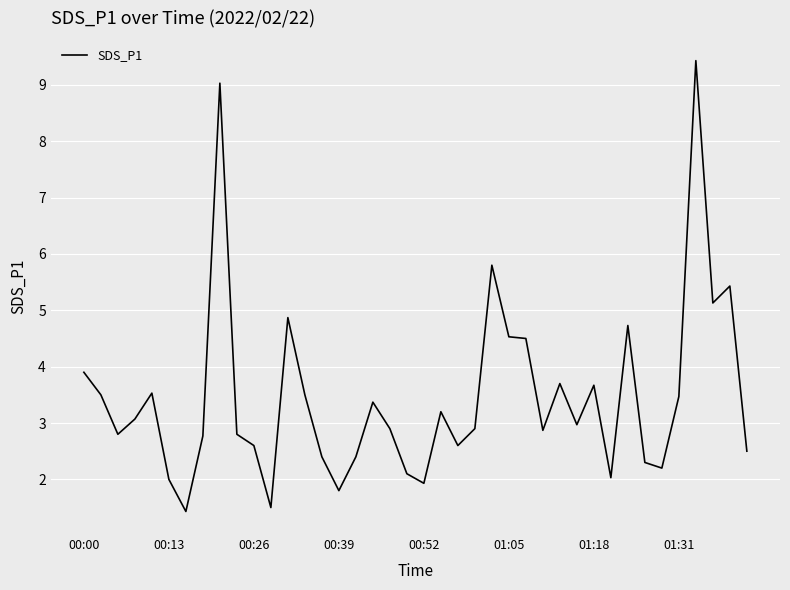

What is the smallest value displayed?

1.4